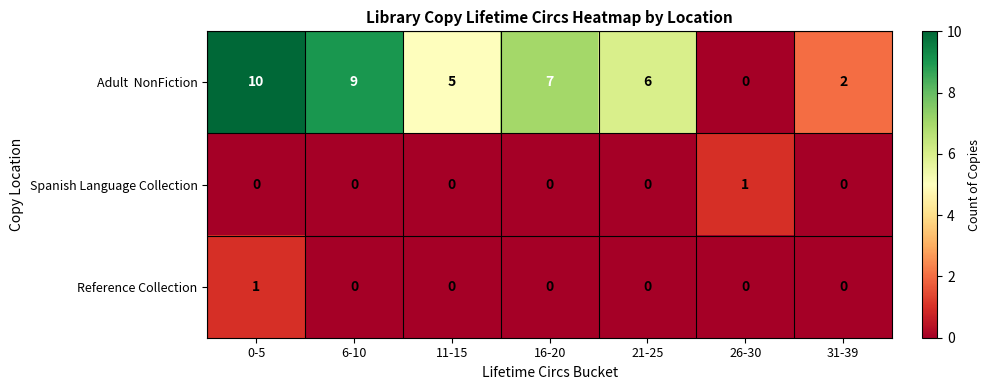

What is the difference between the highest and lowest values at 11-15?

5